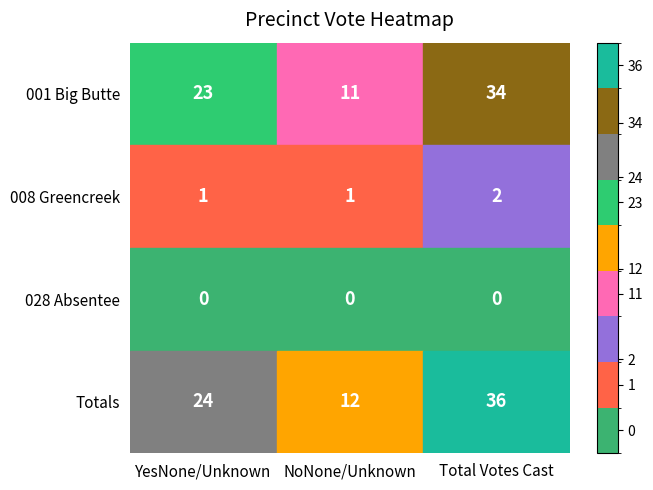

Between Total Votes Cast and NoNone/Unknown, which is larger?

Total Votes Cast